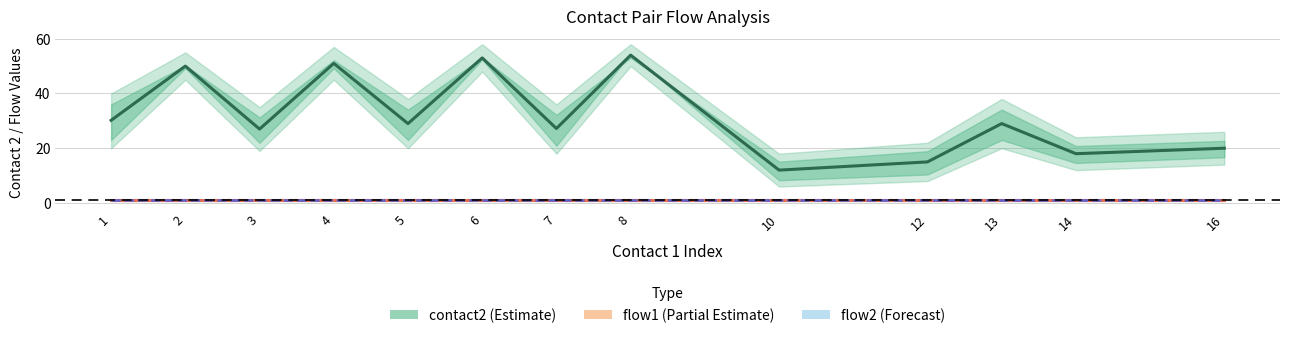

Is it true that flow2 (Forecast) equals 1.8 at 13?

False